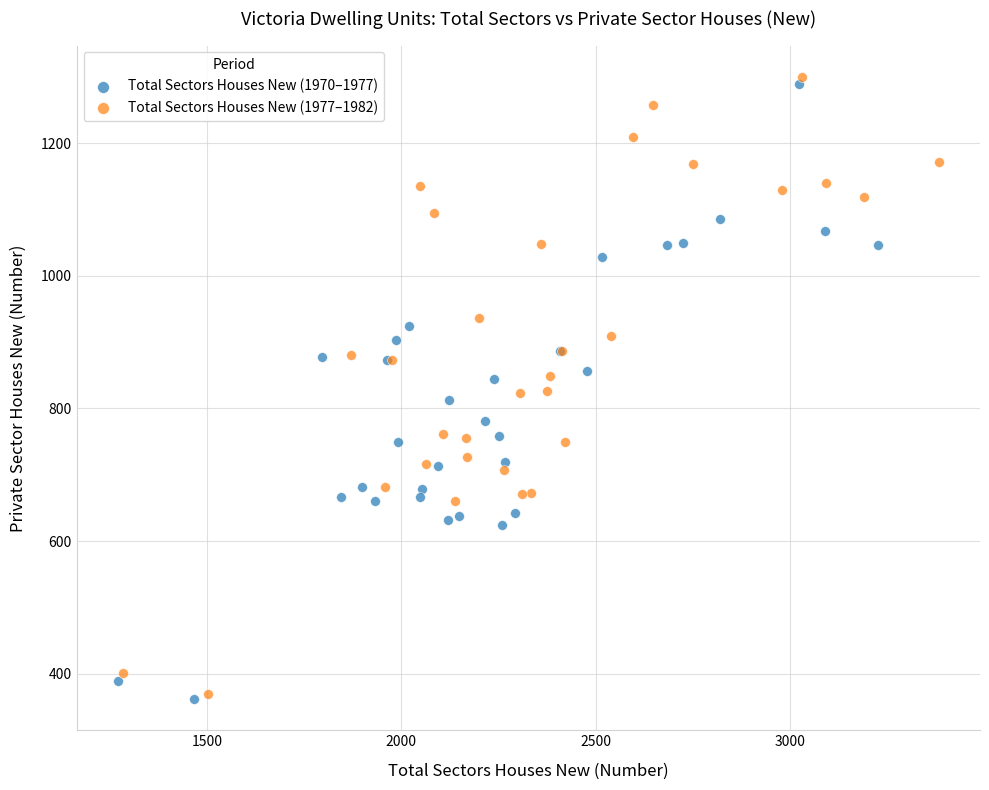

What are all the series names shown in the legend?

Total Sectors Houses New (1970–1977), Total Sectors Houses New (1977–1982)